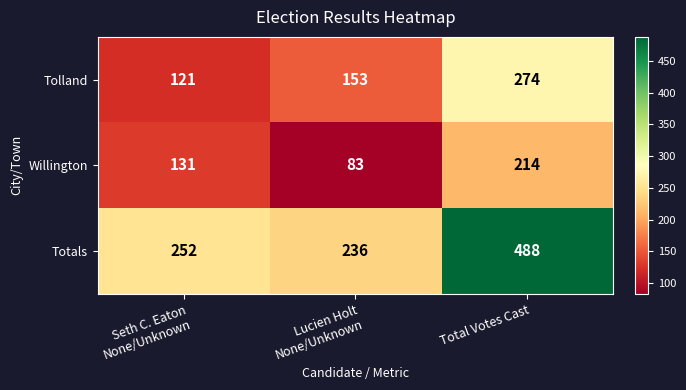

At how many categories does at least one series exceed 149?

3